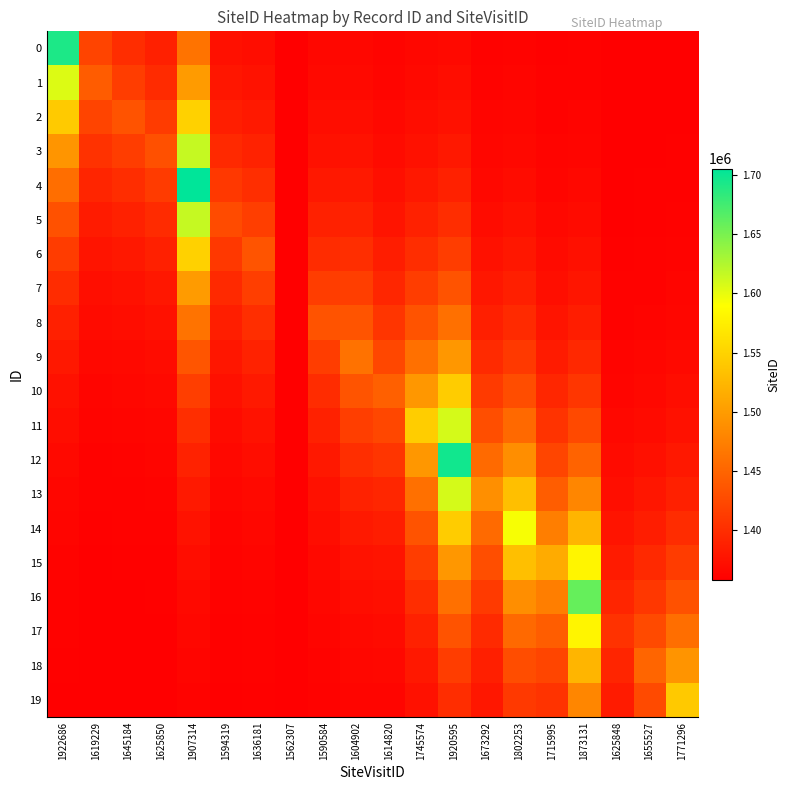

Between 1922686 and 1907314, which is larger?

1922686